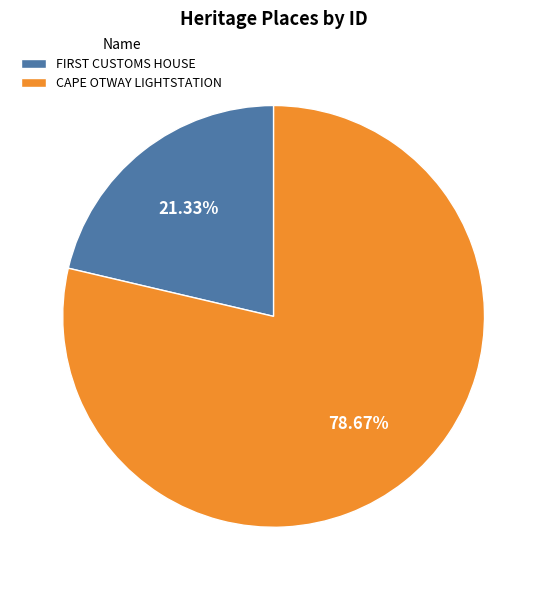

To the nearest percent, what is the difference between the largest and smallest slice percentages?

57%